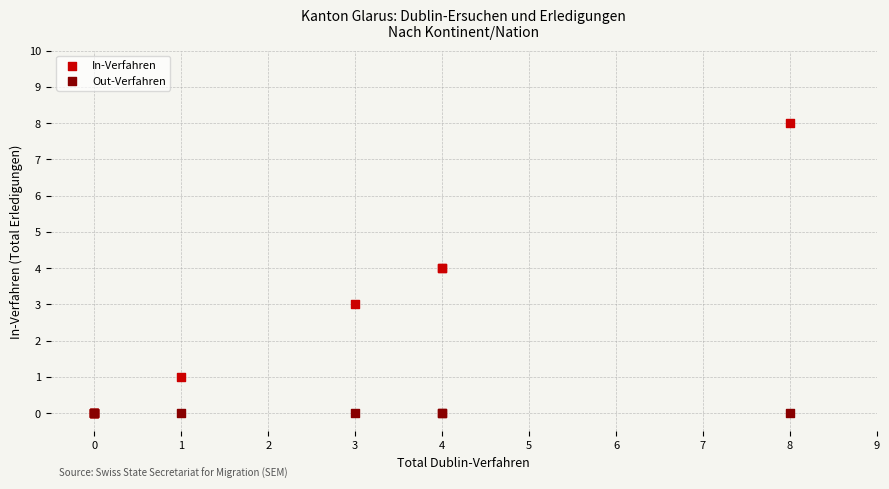

What are all the series names shown in the legend?

In-Verfahren, Out-Verfahren